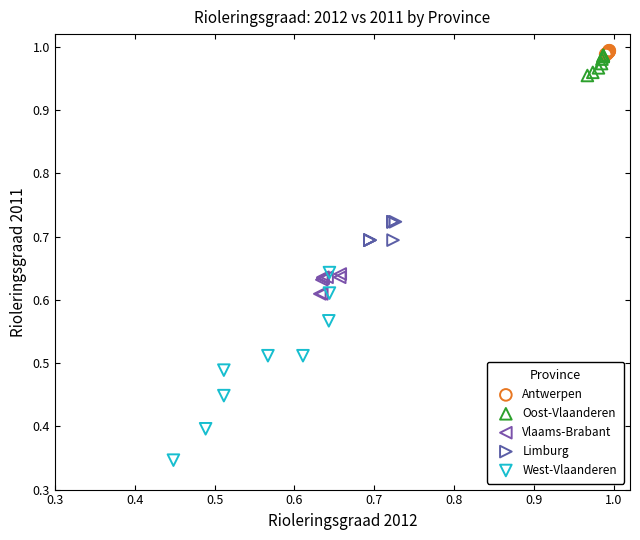

Which series contains the lowest Y value?

West-Vlaanderen